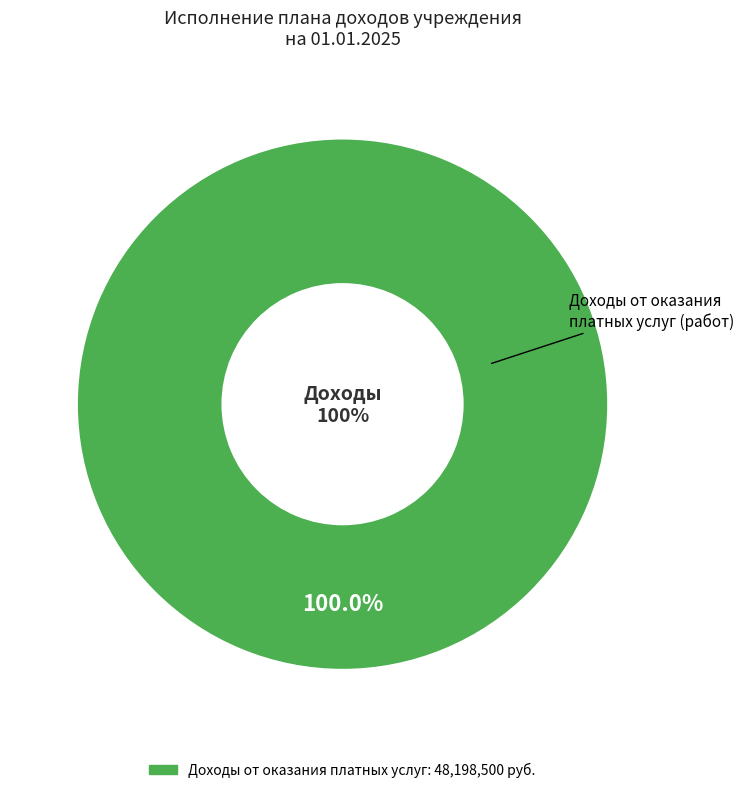

Is it true that Доходы от собственности is 0% of the pie?

True